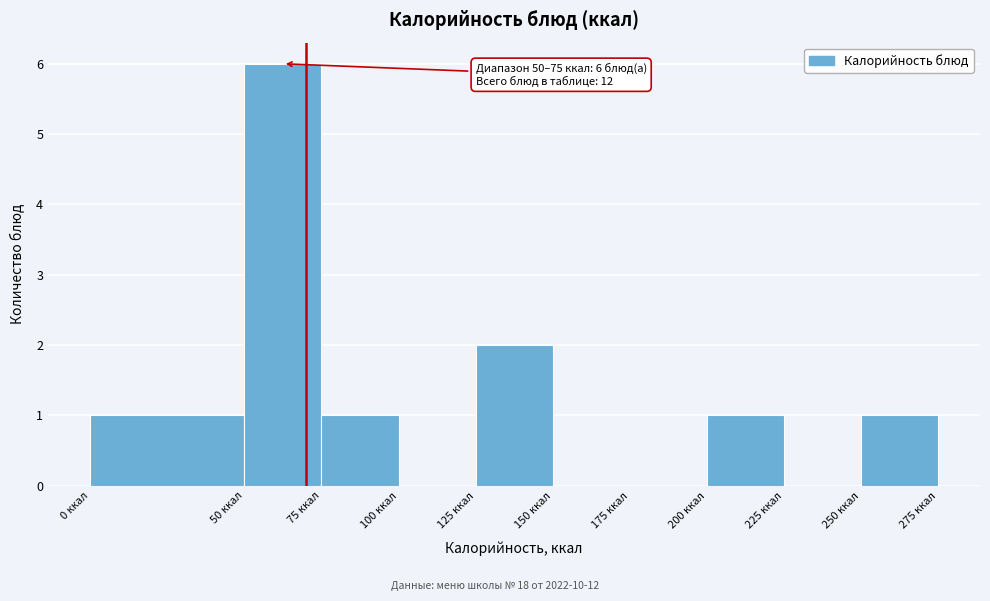

Which range on the x-axis has the tallest bar?

50 to 75